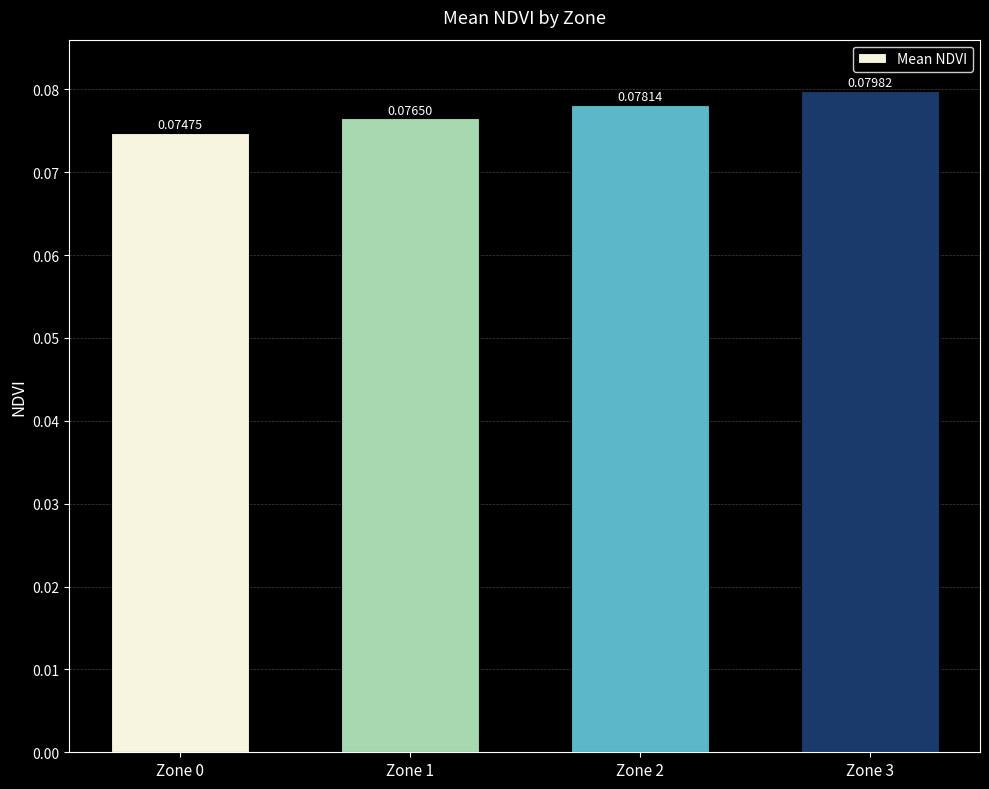

List the labels in order of value, smallest first.

Zone 0, Zone 1, Zone 2, Zone 3